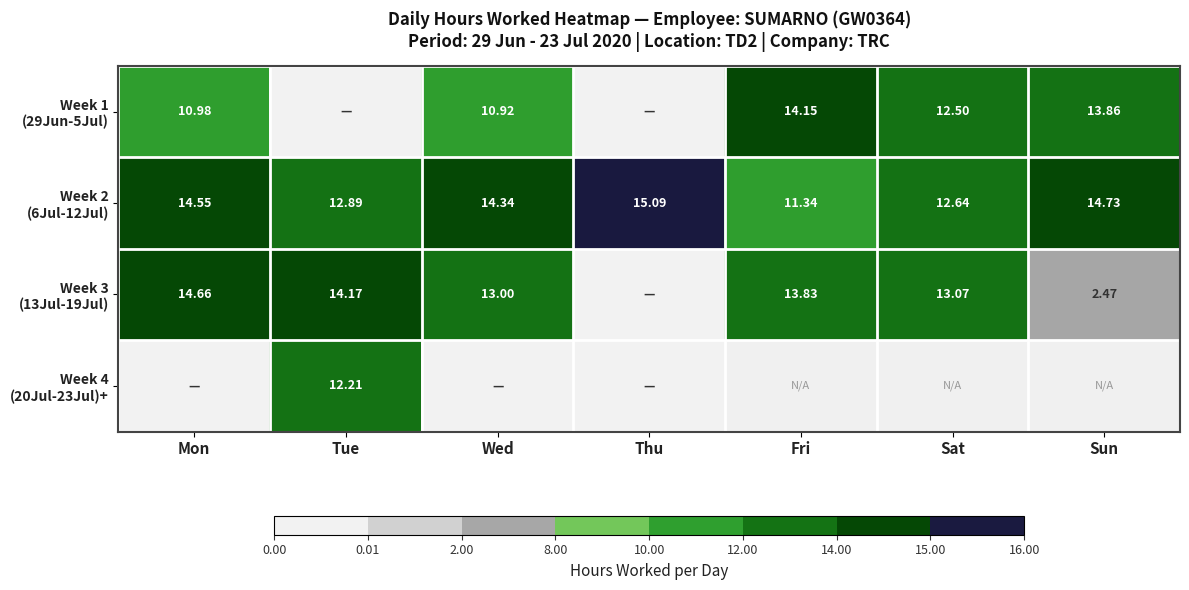

What is the total value across all series at Mon?

40.2